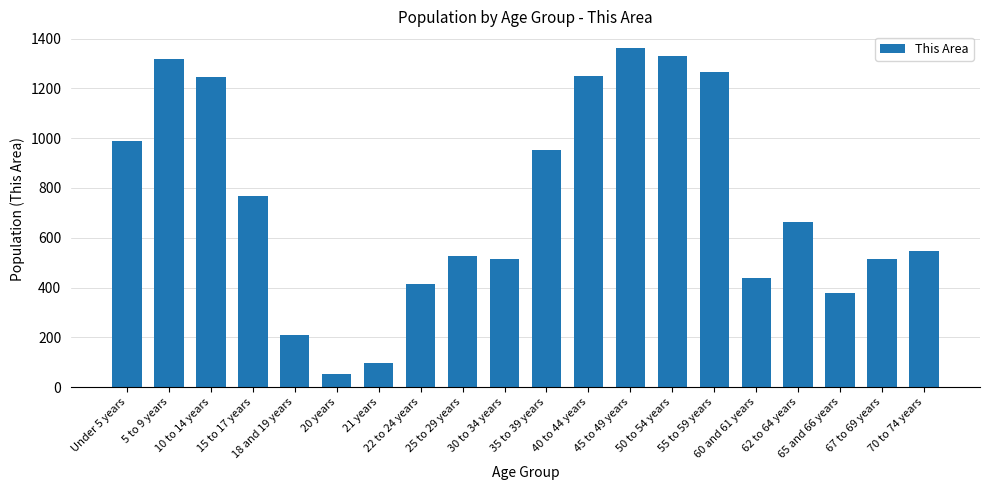

What is the greatest value displayed?

1361